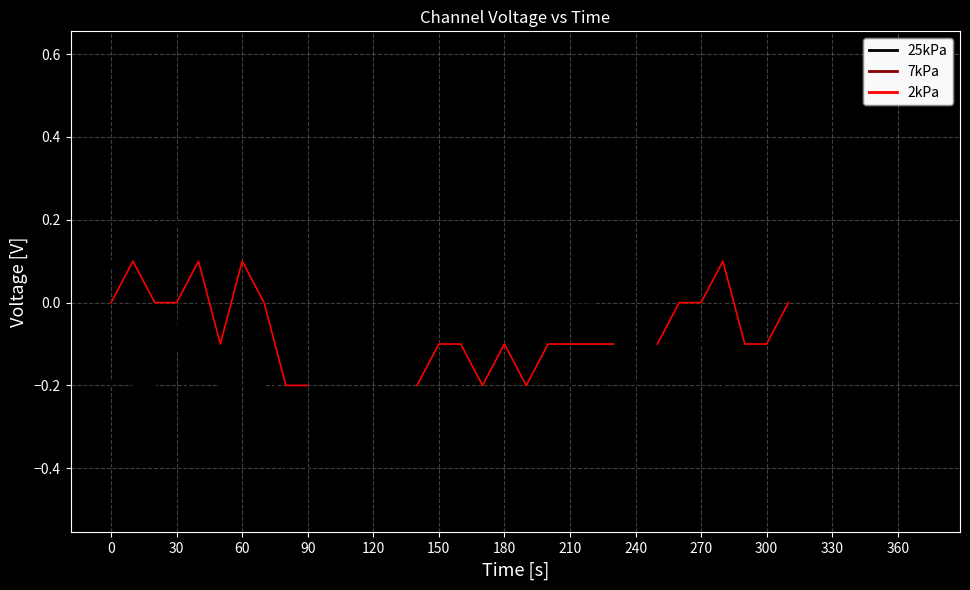

How many values in the 7kPa_3 series are below 0?

30